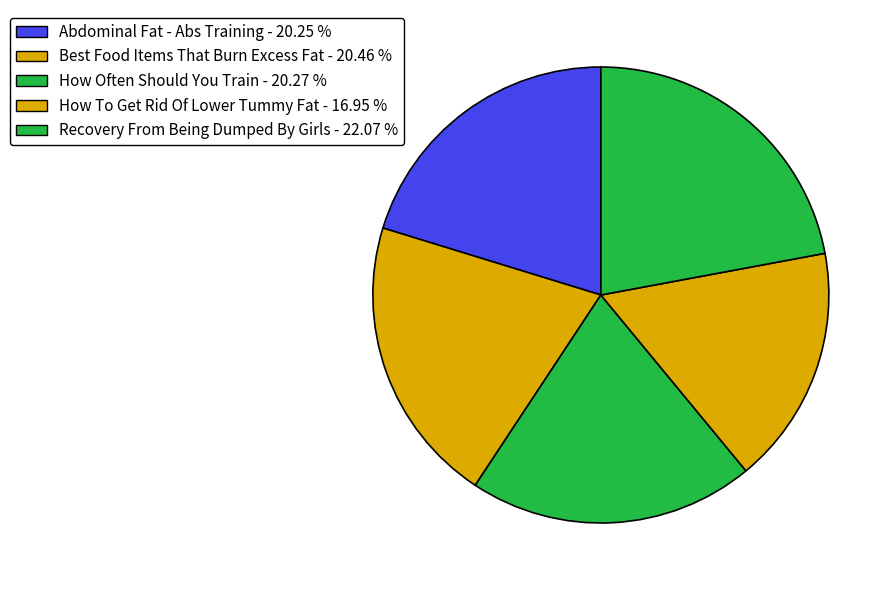

Count the number of slices in the pie.

5